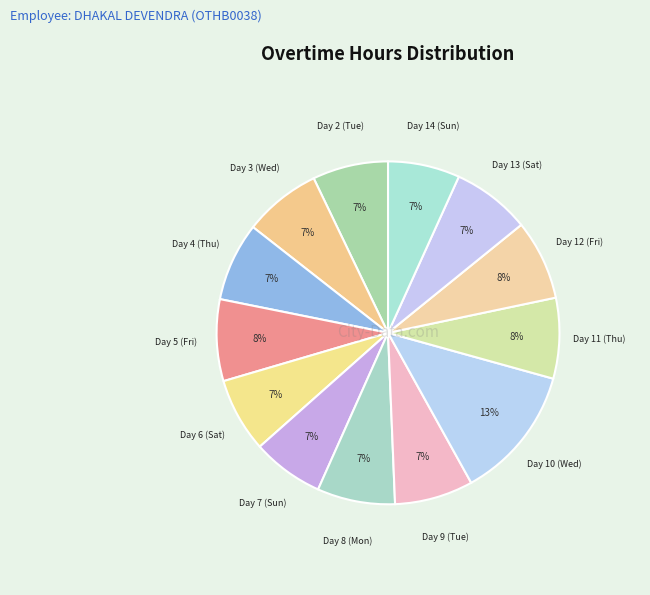

Is there any slice that represents more than half of the pie?

No